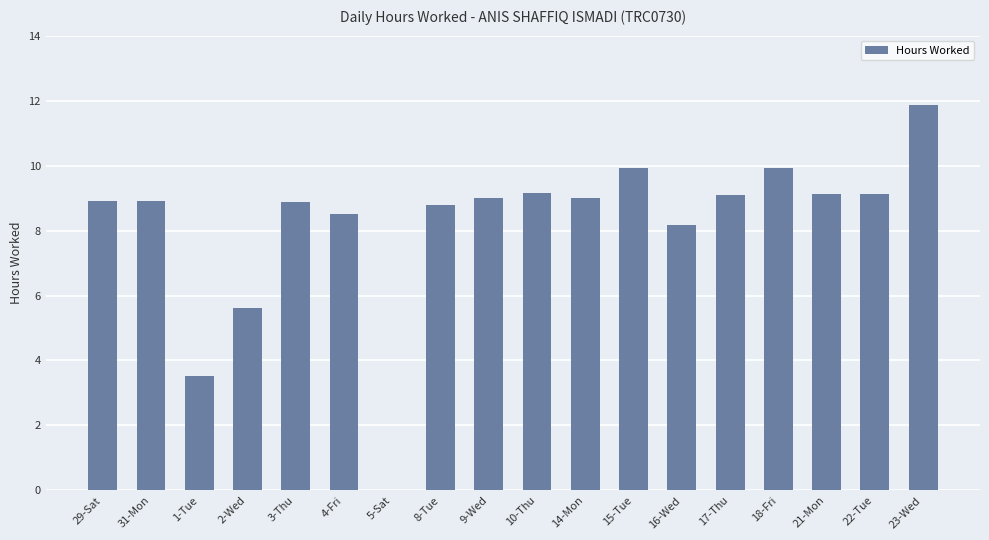

The chart shows a value of 4.7 at 8-Tue. True or false?

False